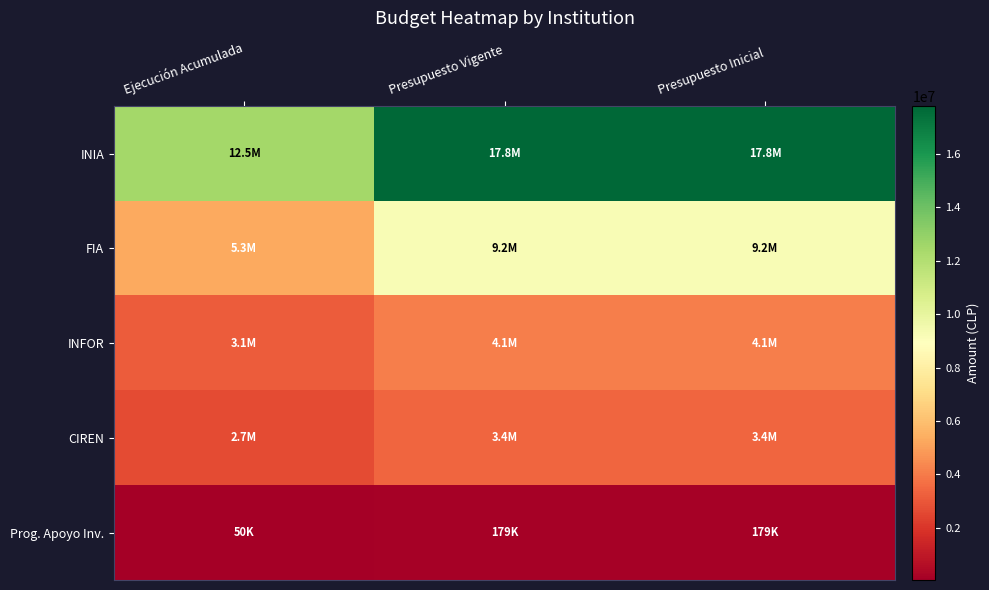

How many data points does each series have?

3